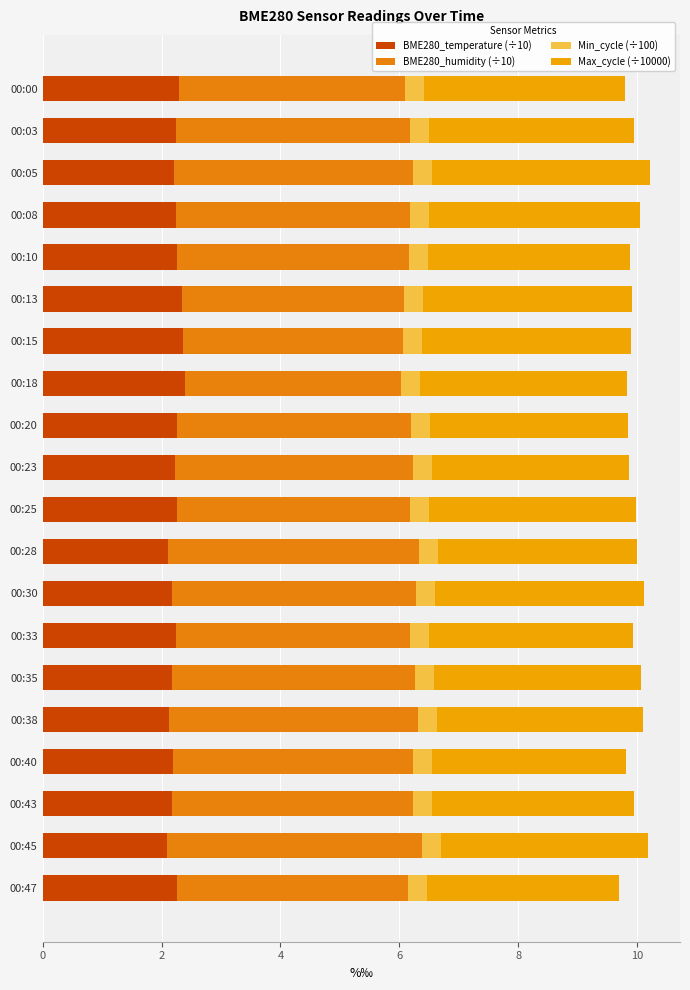

How many categories are shown in the chart?

20